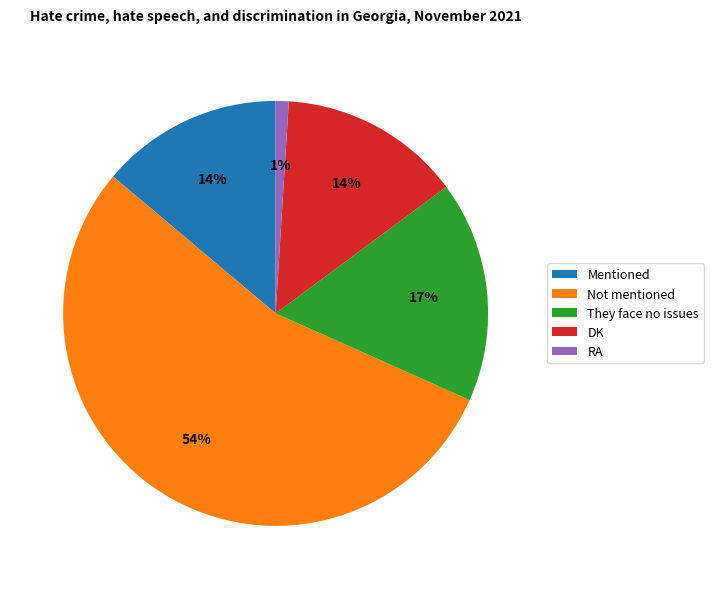

Which slice is the smallest?

RA